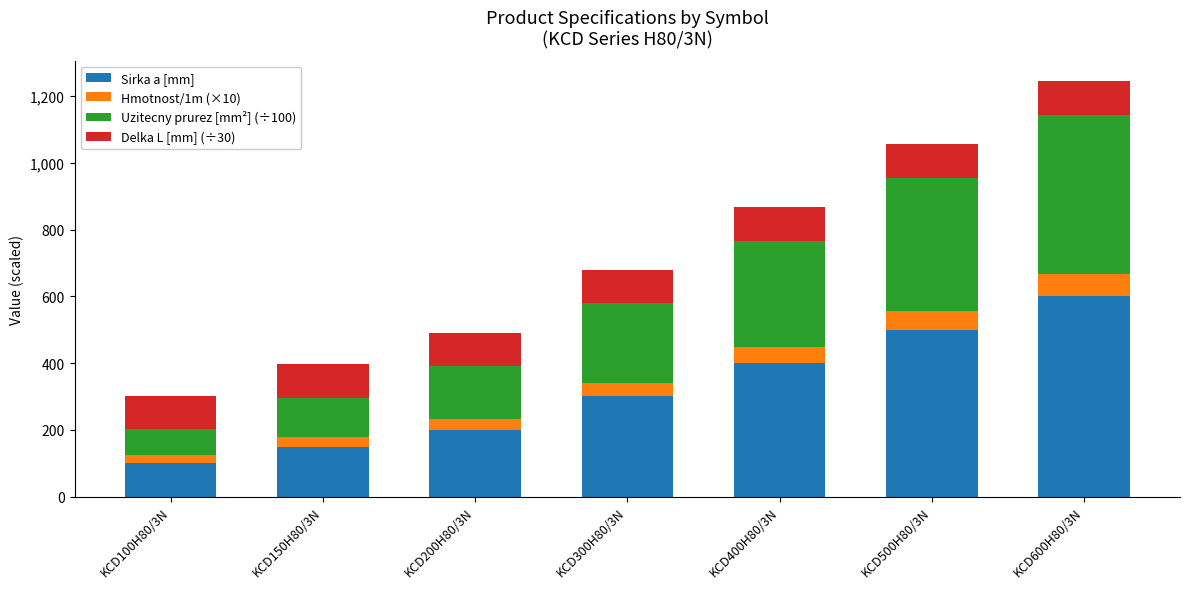

The value of Sirka a [mm] at KCD500H80/3N is 869.9. True or false?

False